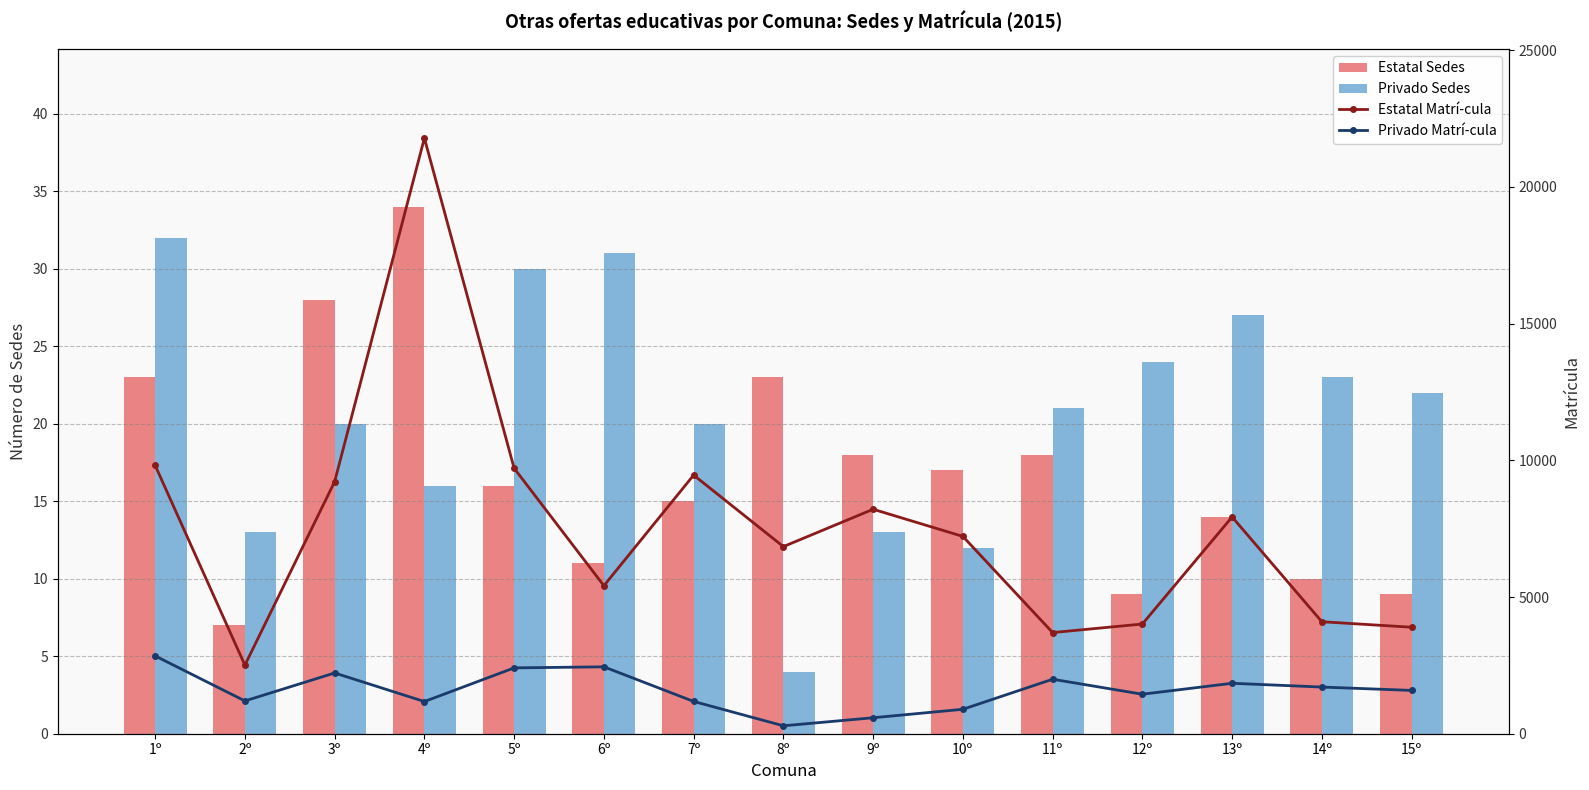

Between 4º and 5º, which series saw the biggest shift?

Estatal Matrí­cula